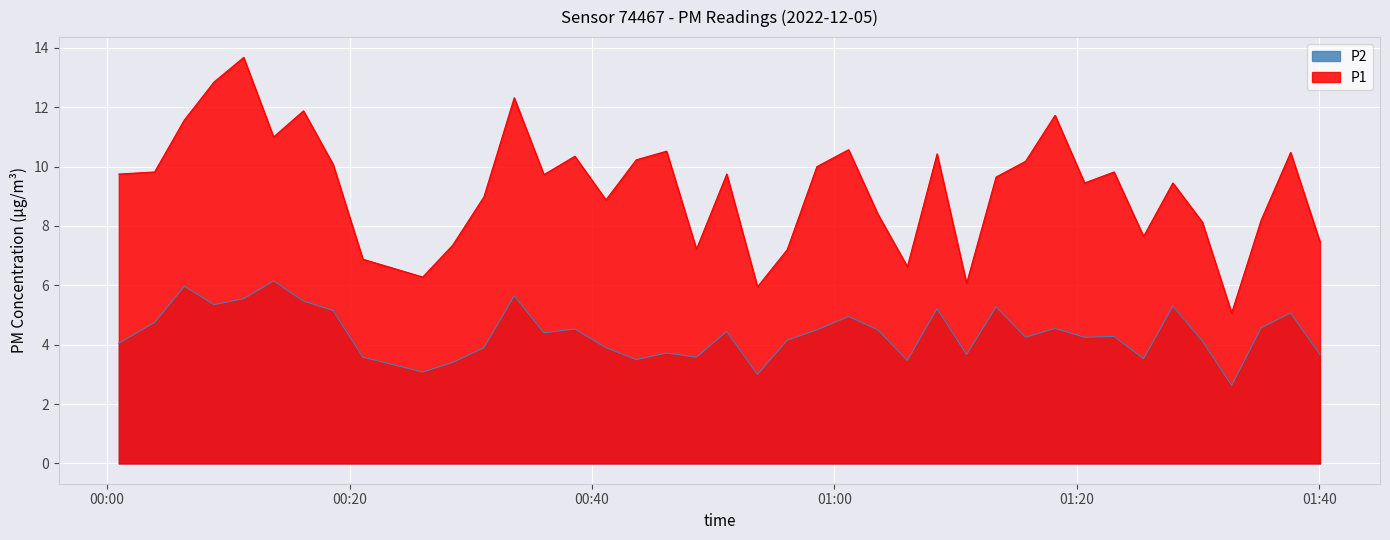

At how many categories does at least one series exceed 7?

34